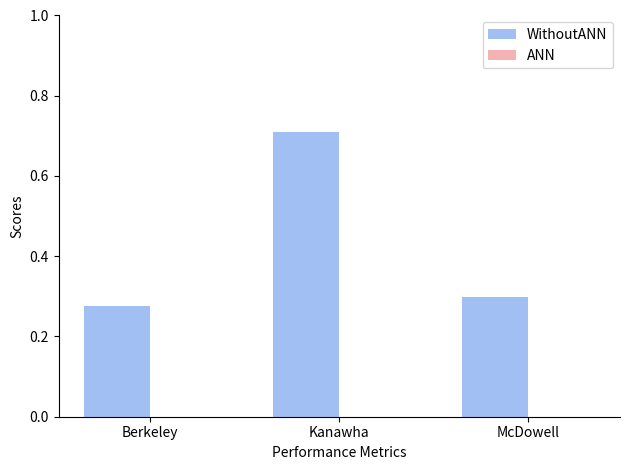

Between Berkeley and Kanawha, which is larger?

Kanawha